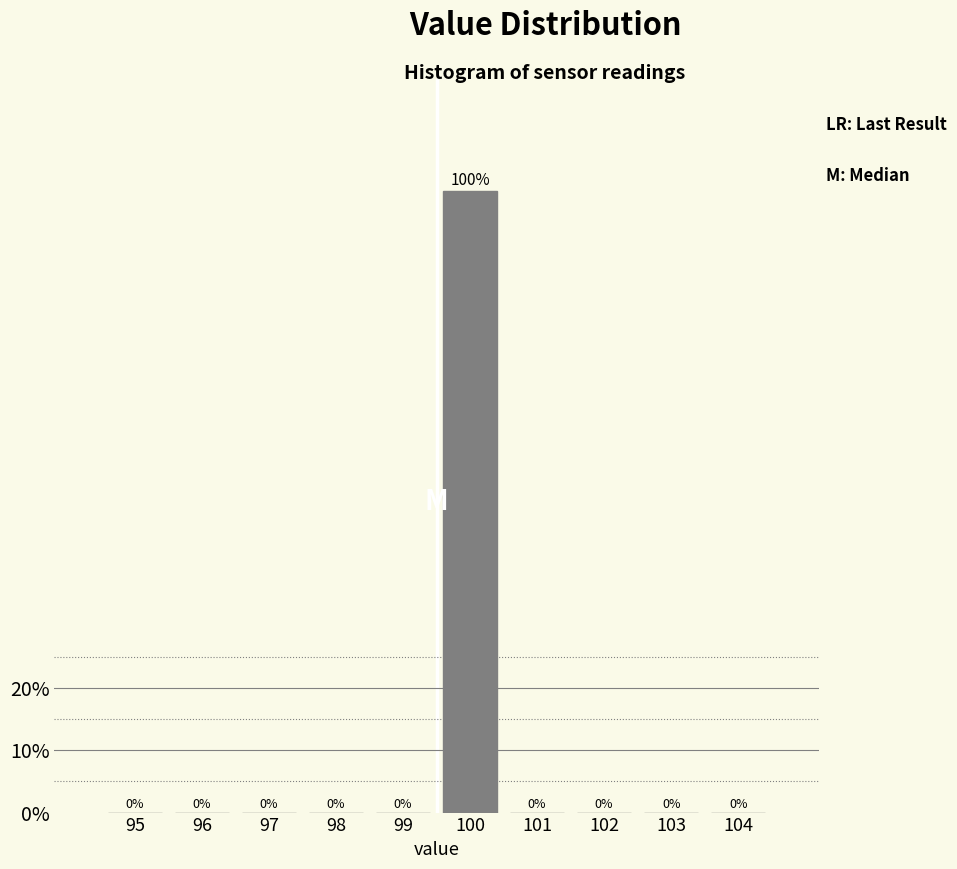

Reading left to right, what are all the values shown in this chart?

95=0	96=0	97=0	98=0	99=0	100=100	101=0	102=0	103=0	104=0